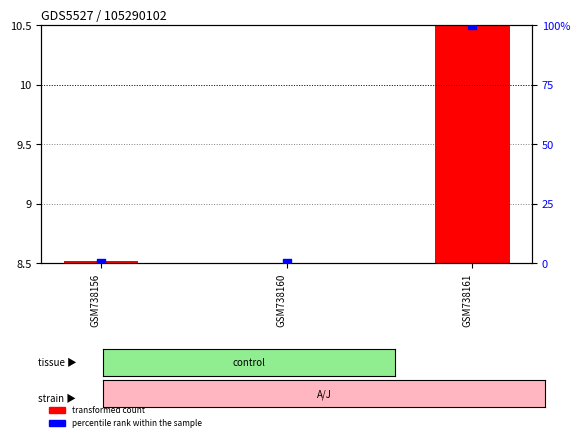

Is the value of transformed count at GSM738156 greater than the value of percentile rank within the sample at GSM738156?

No